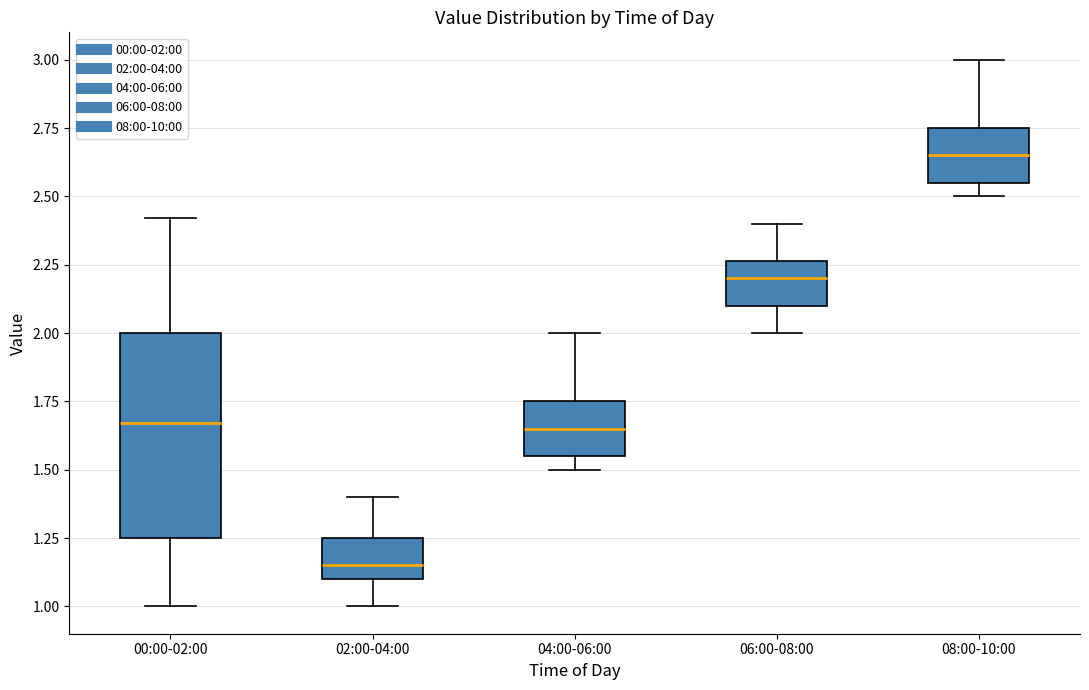

Which box is the tallest, from its lower edge to its upper edge?

00:00-02:00